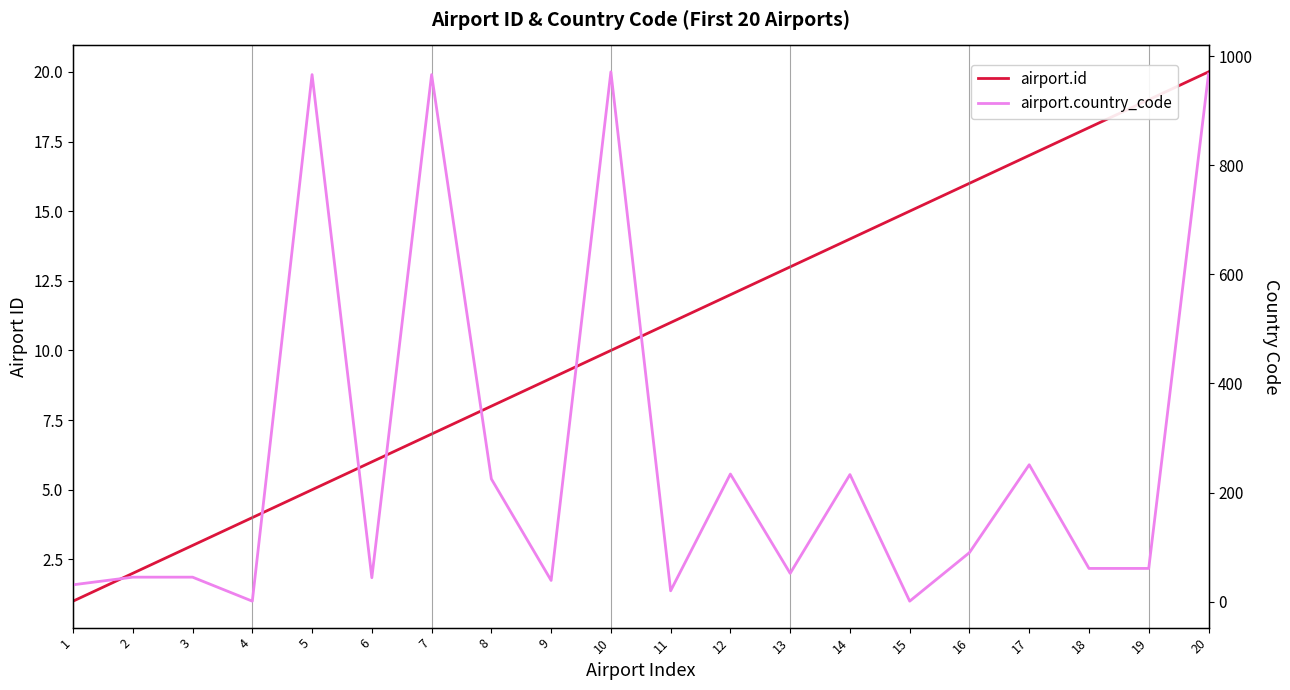

What is the smallest value displayed?

1